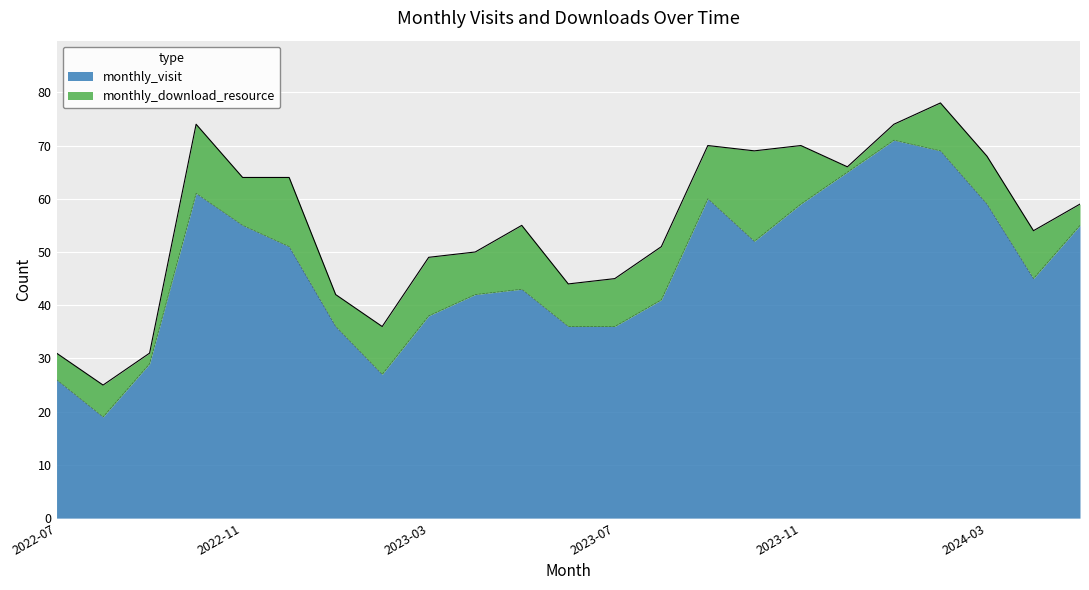

Which has a higher value, 2023-06 or 2024-01?

2024-01